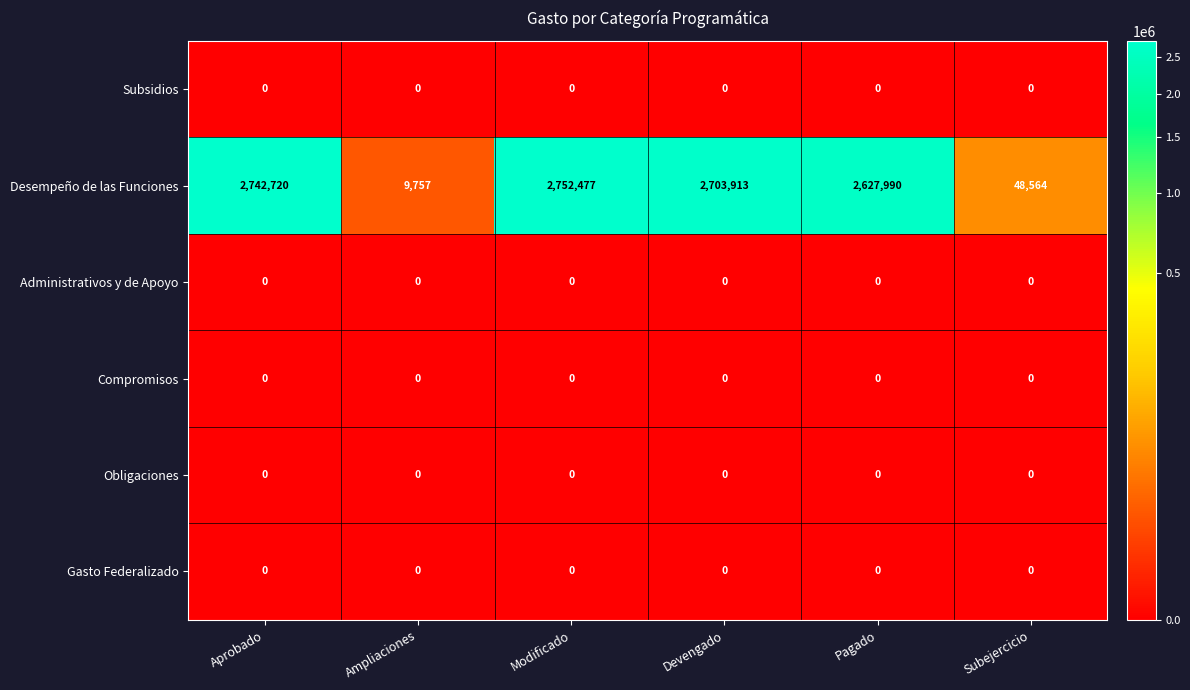

Which series has the largest total across all categories?

Desempeño de las Funciones